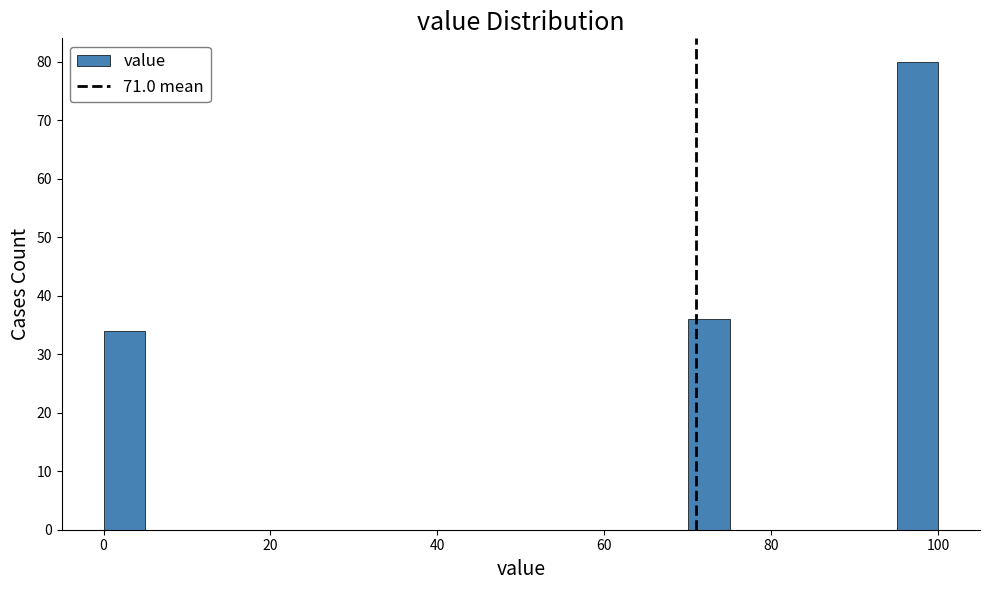

Around what value on the x-axis is the tallest bar? Give the approximate position of its centre, as read against the axis.

98